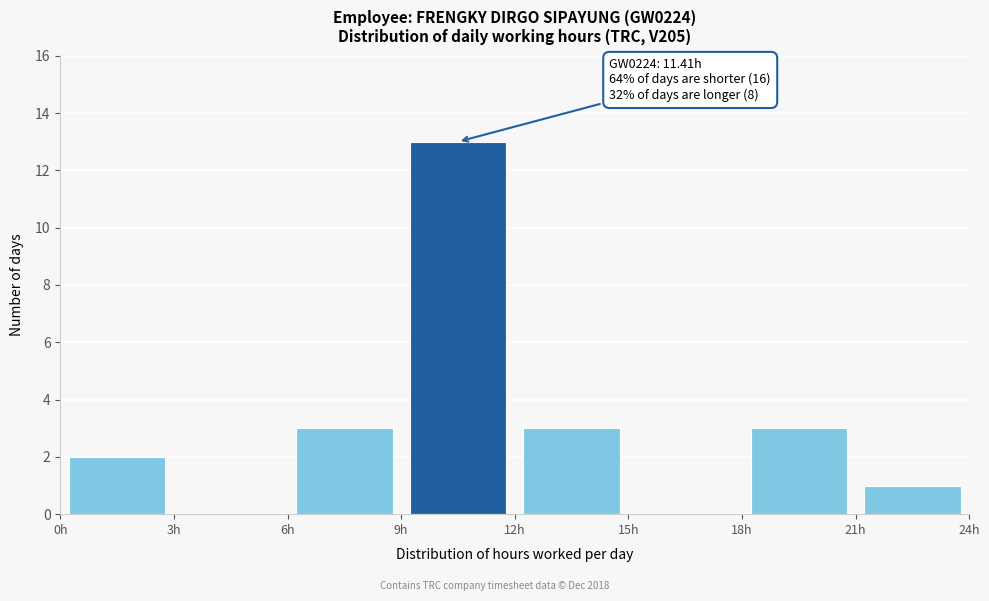

Which range on the x-axis has the tallest bar?

9 to 12